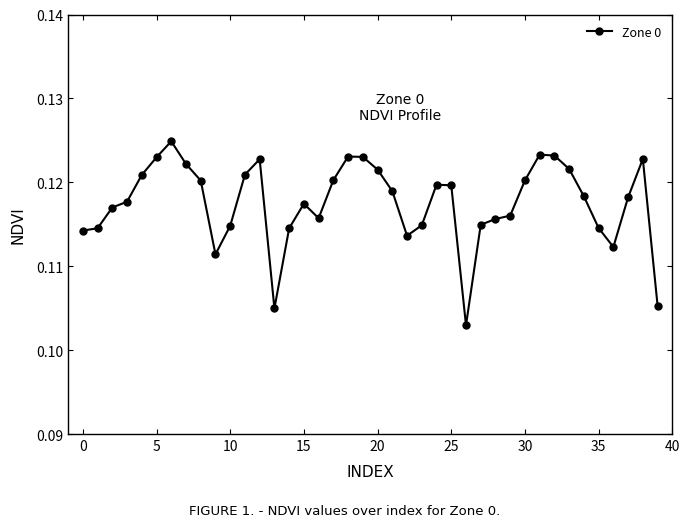

True or false: there are more than 0 points higher than both neighbors.

True